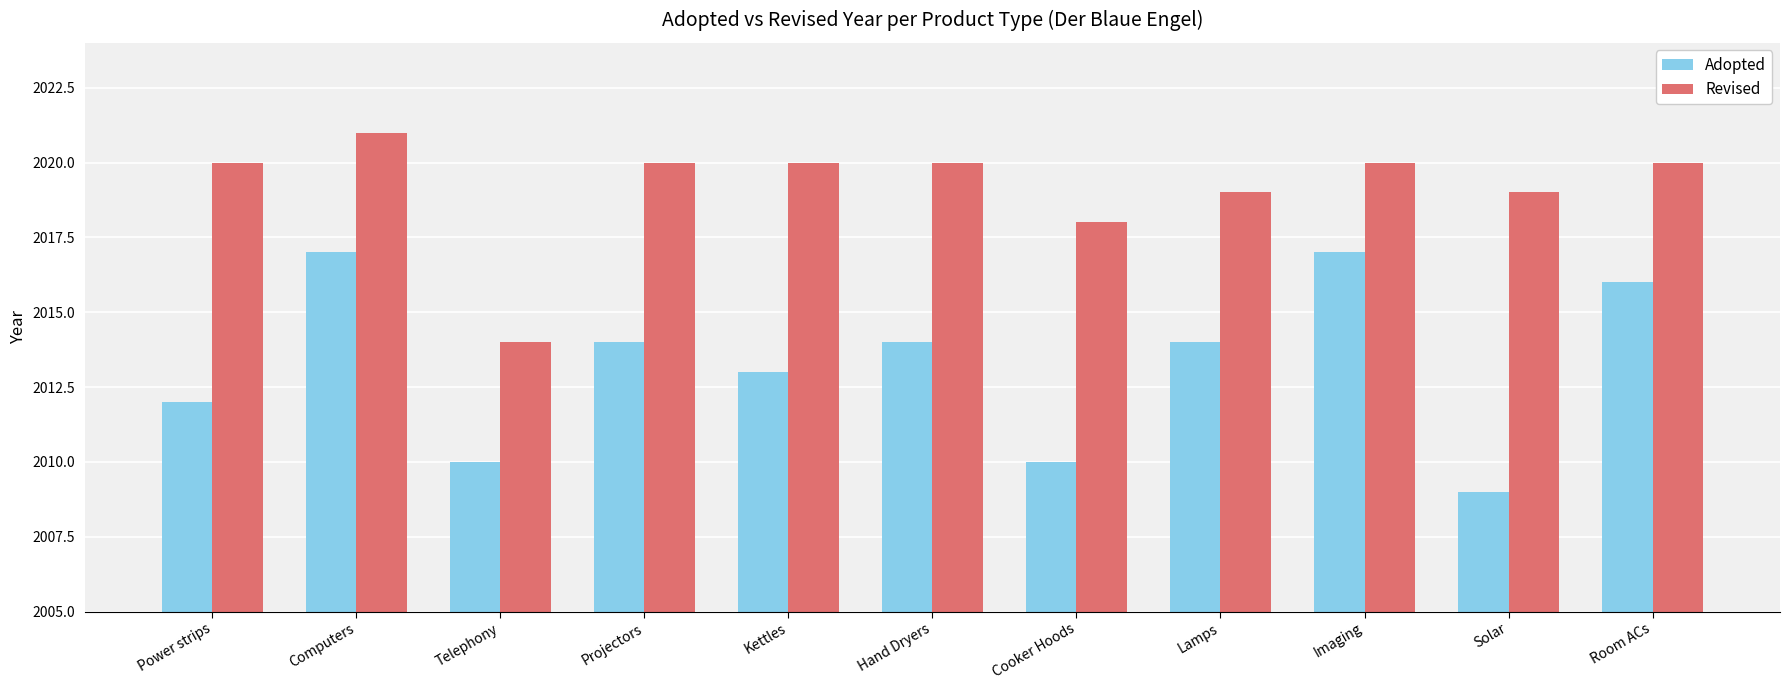

At Lamps, list the series in order from largest to smallest.

Revised, Adopted